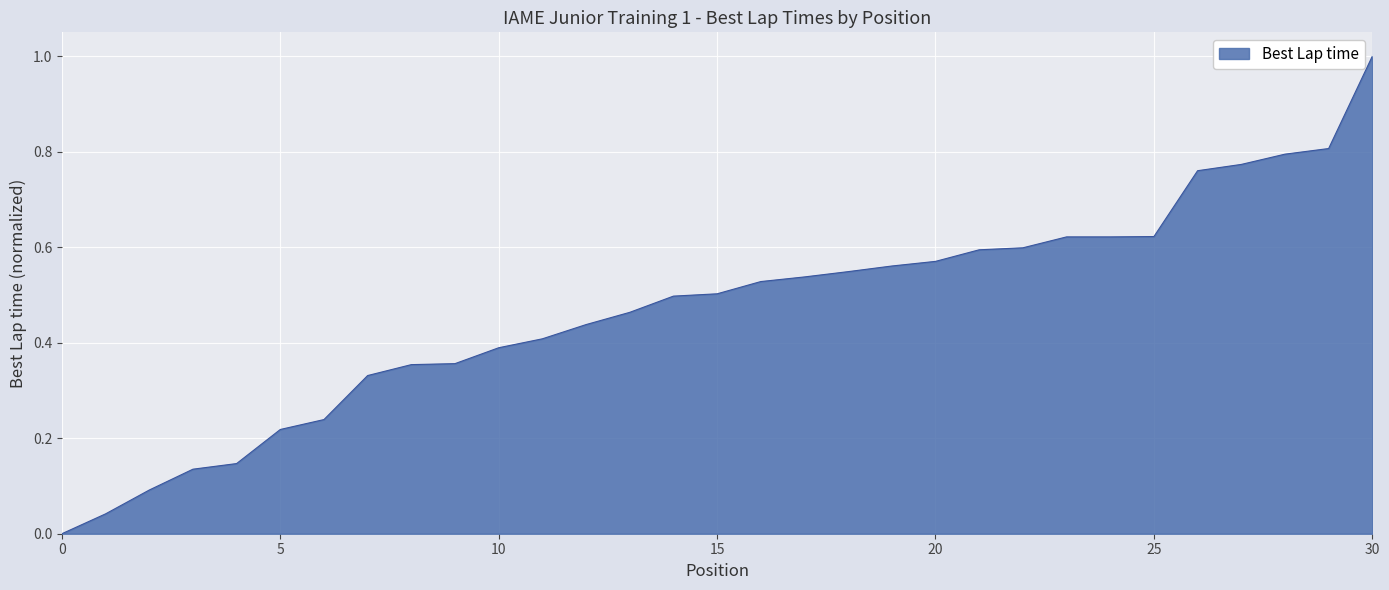

What is the difference between the maximum and minimum values?

1.0